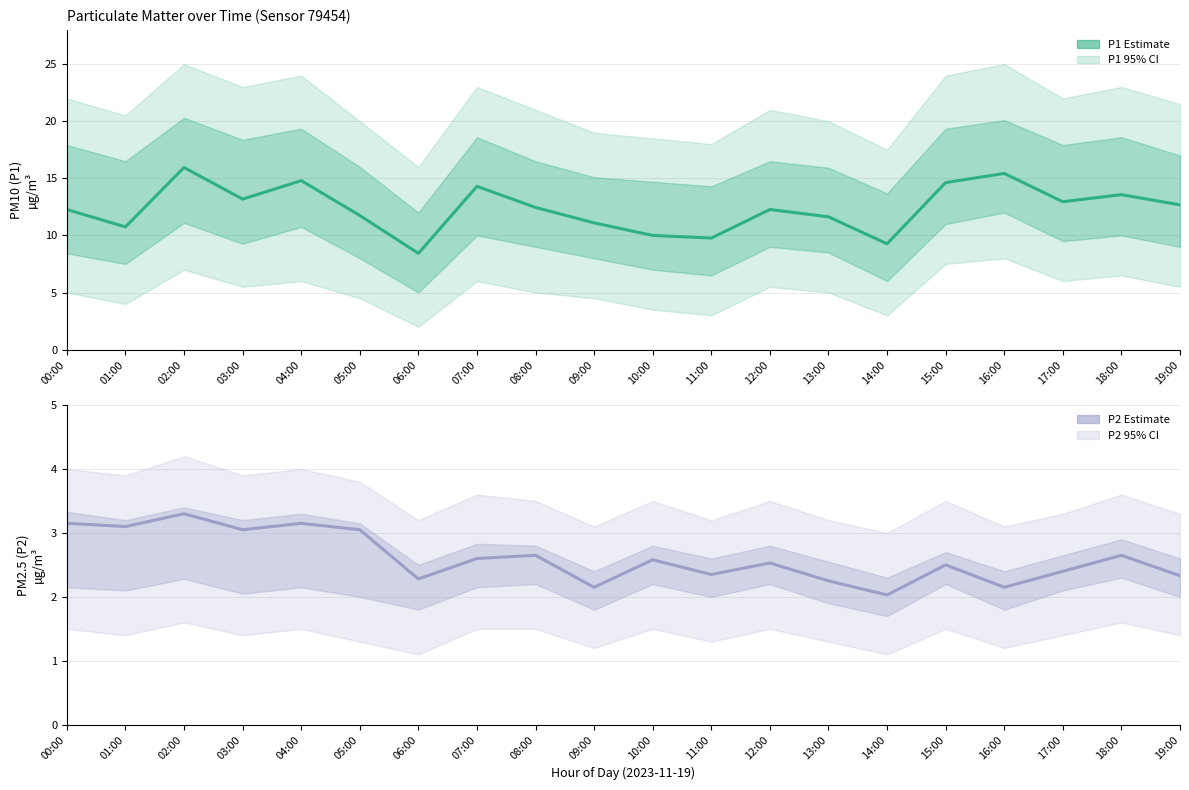

The value of P1 Estimate at 19:00 is 3.4. True or false?

False